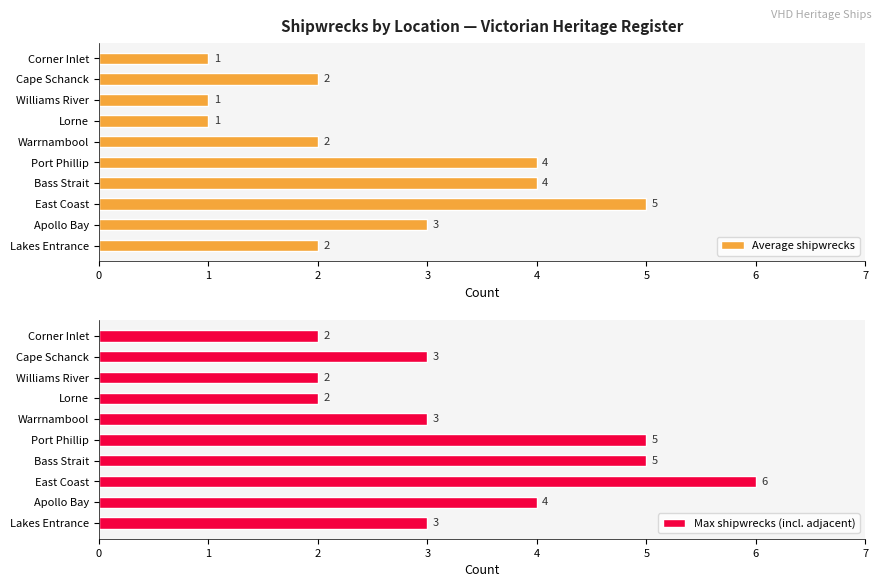

What is the sum of all Max shipwrecks (incl. adjacent) values?

35